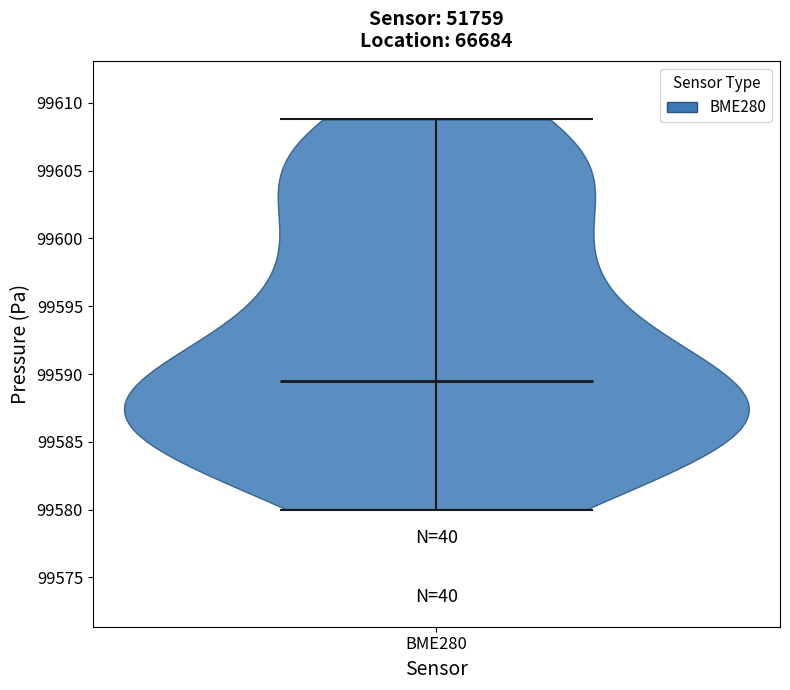

Where does the median line of the violin for BME280 sit on the y-axis? The values are not printed on the chart, so give them approximately, as read against the axis.

99589.5